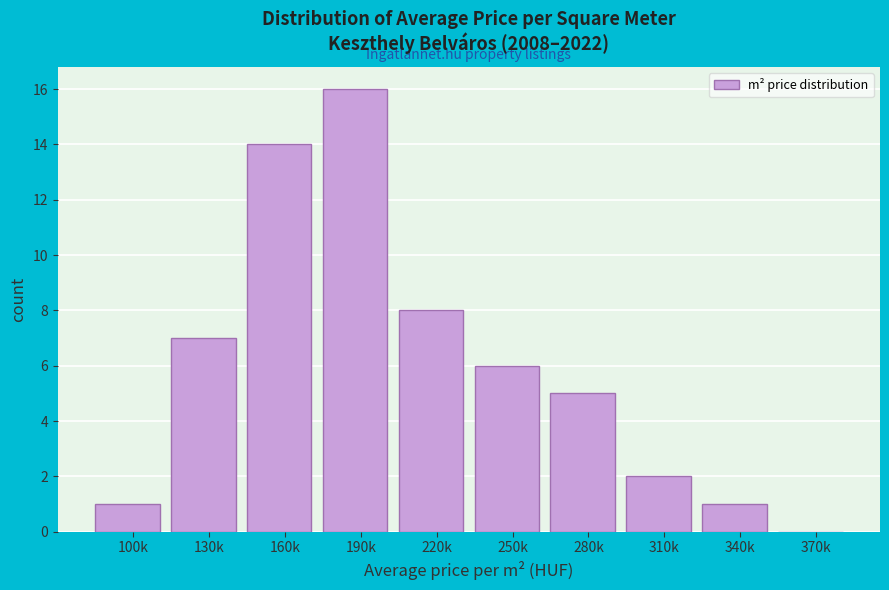

Reading left to right, transcribe all the data shown in this chart.

100k=1	130k=7	160k=14	190k=16	220k=8	250k=6	280k=5	310k=2	340k=1	370k=0